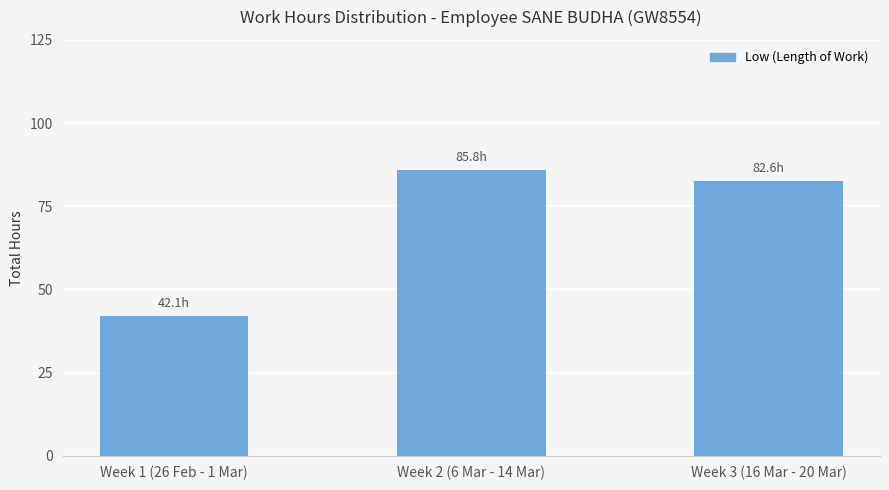

What is the ratio of the value at Week 2 (6 Mar - 14 Mar) to the value at Week 1 (26 Feb - 1 Mar)?

2.0